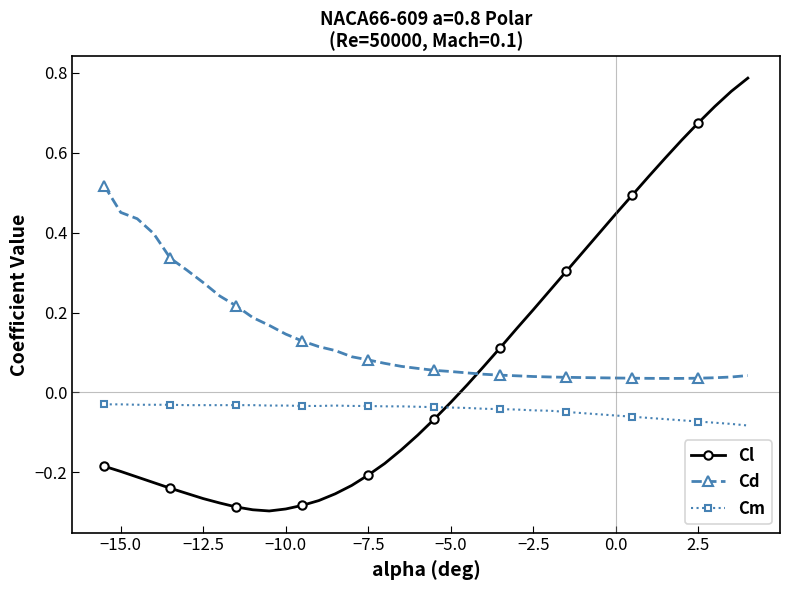

List the series in order of their overall mean, highest first.

Cd, Cl, Cm